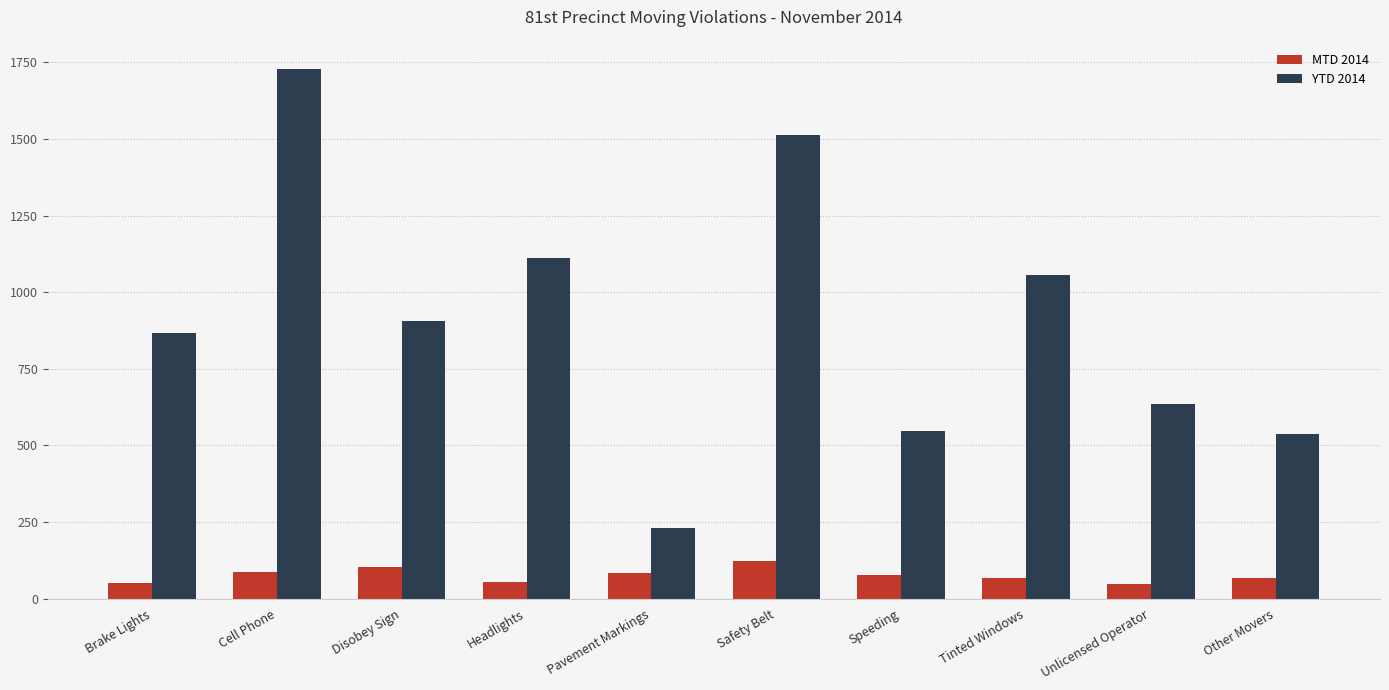

At which label is YTD 2014 closest to 980?

Disobey Sign